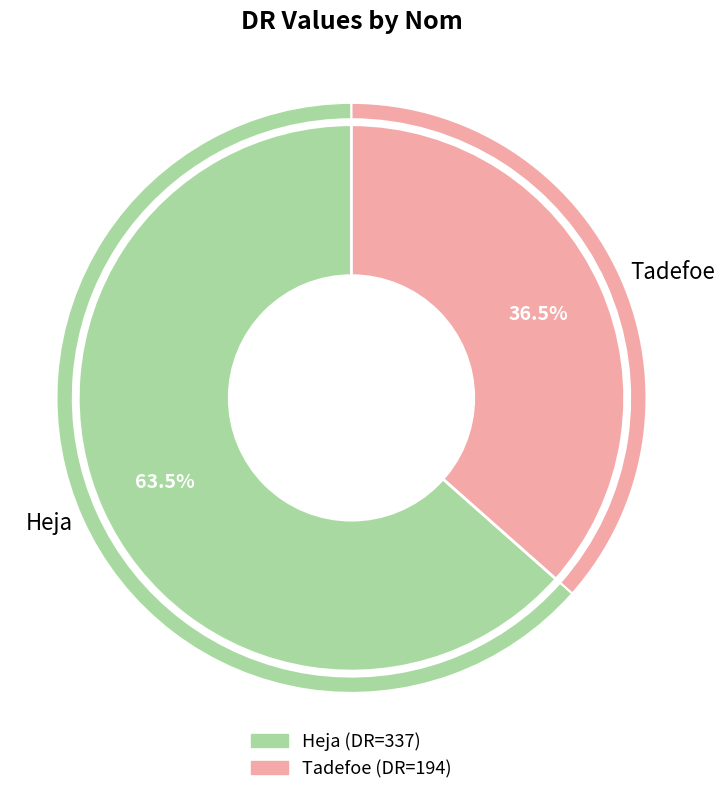

Approximately how many times larger is the value at Heja compared to Tadefoe?

1.7